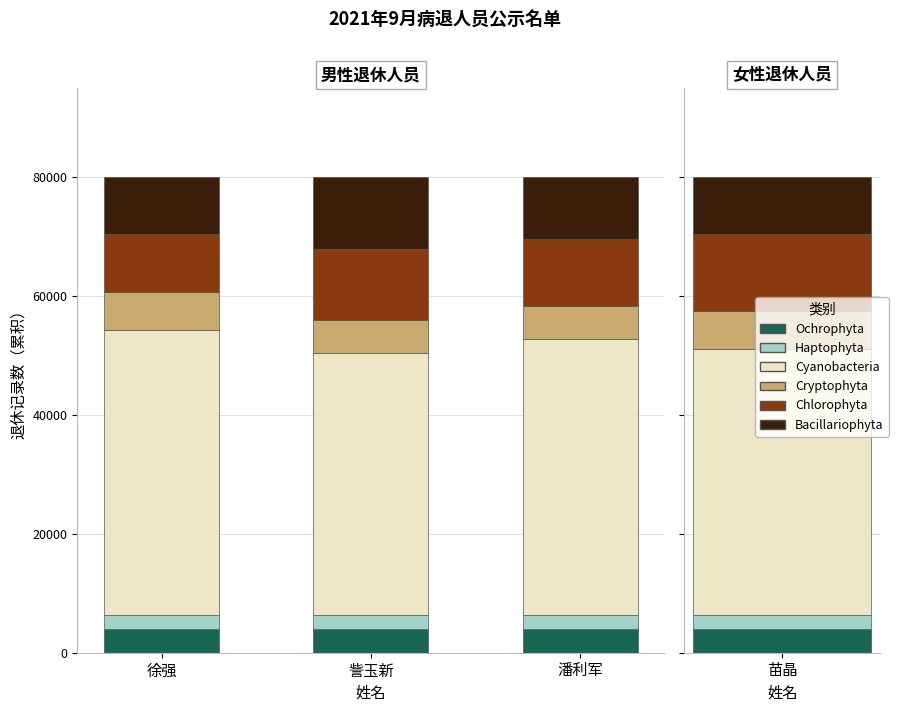

Rank the series at 徐强 from lowest to highest value.

Haptophyta, Ochrophyta, Cryptophyta, Chlorophyta, Bacillariophyta, Cyanobacteria